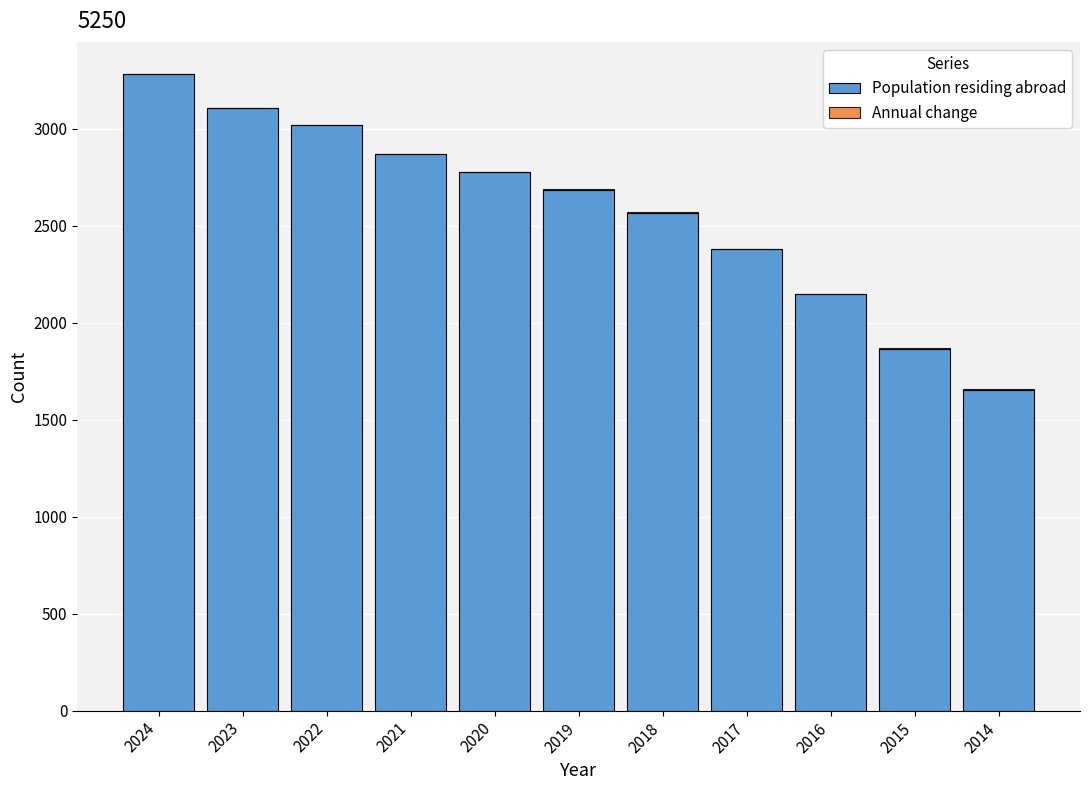

What is the total value across all series at 2020?

2778